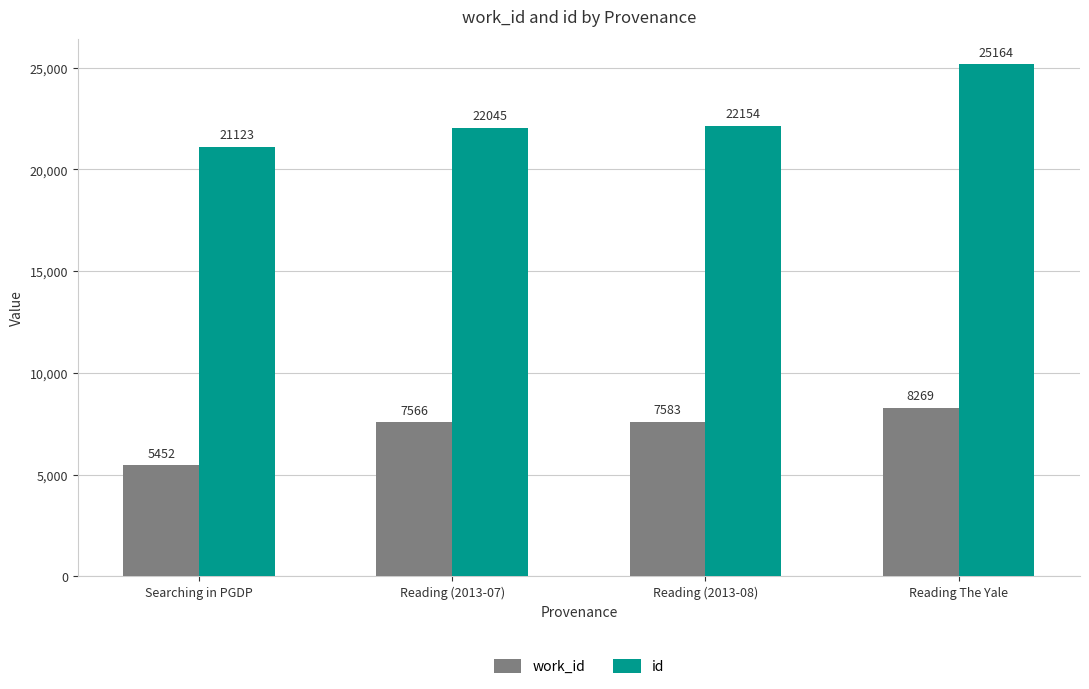

How many groups of bars are there?

4